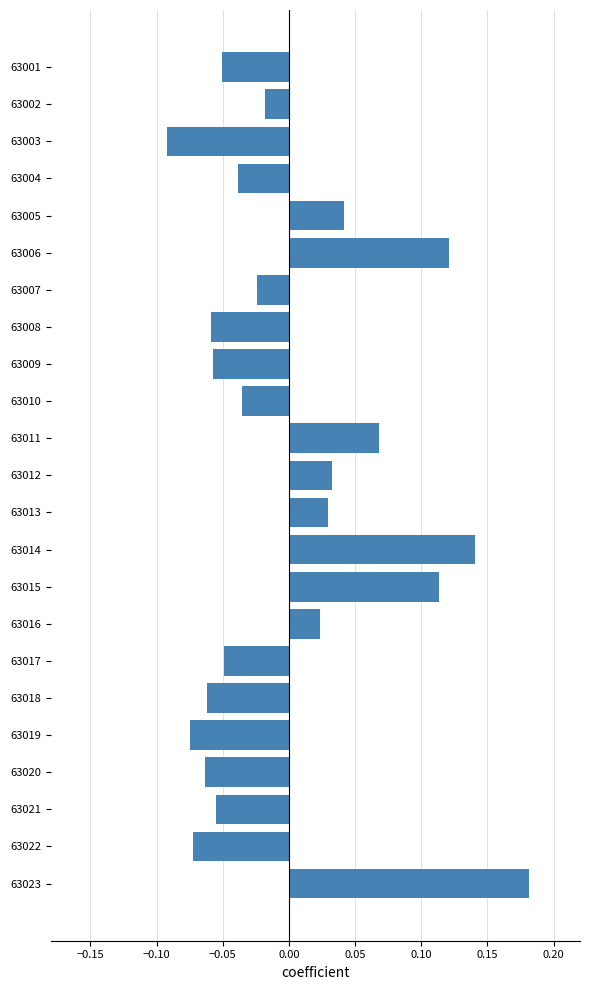

Which label corresponds to the smallest value in the chart?

63003